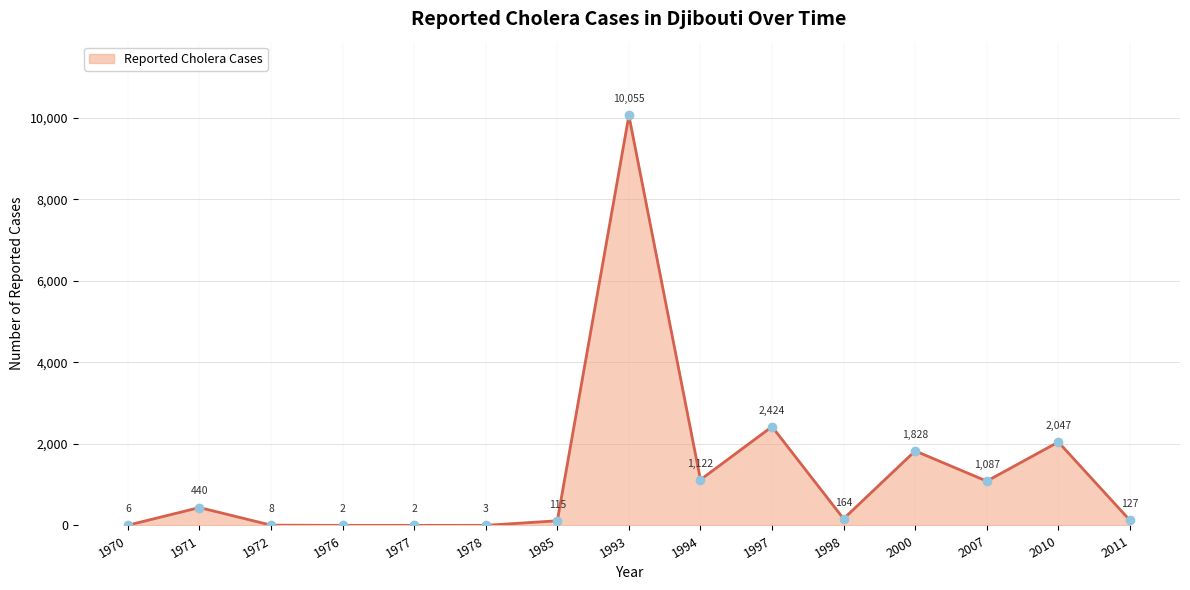

What is the greatest value displayed?

10055